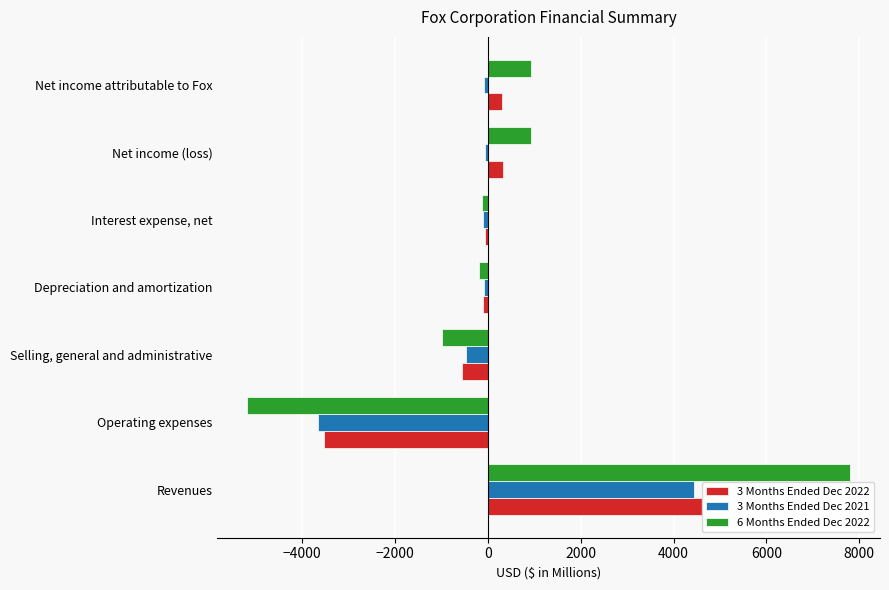

What is the average value of the 3 Months Ended Dec 2021 series?

-6